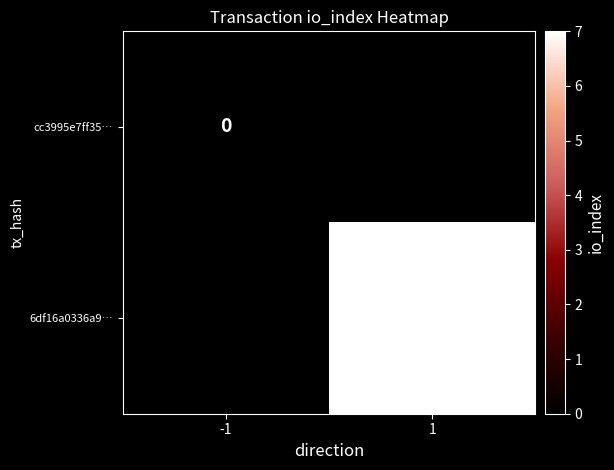

At how many categories does at least one series exceed 0?

1